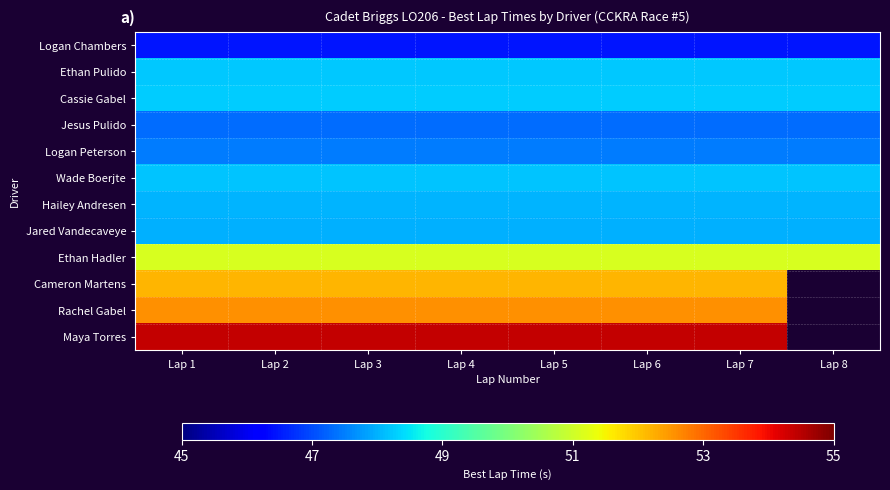

Rank the series by their maximum value, from lowest to highest.

Logan Chambers, Jesus Pulido, Logan Peterson, Jared Vandecaveye, Hailey Andresen, Wade Boerjte, Ethan Pulido, Cassie Gabel, Ethan Hadler, Cameron Martens, Rachel Gabel, Maya Torres